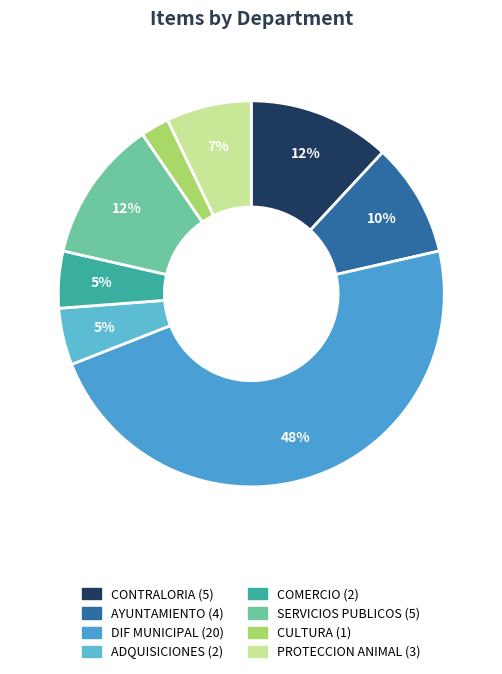

Is COMERCIO the majority of the pie?

No